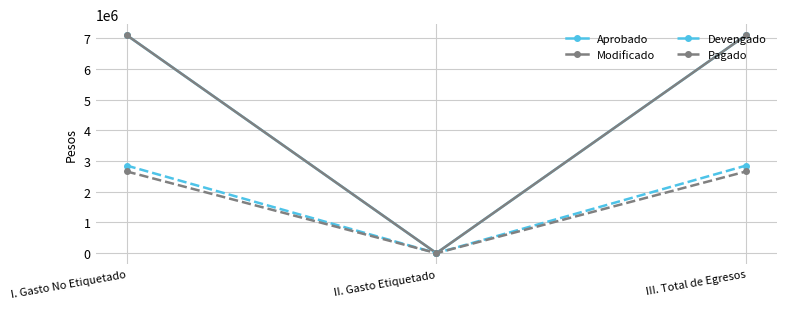

What is the approximate value of Modificado at I. Gasto No Etiquetado?

7100000.0